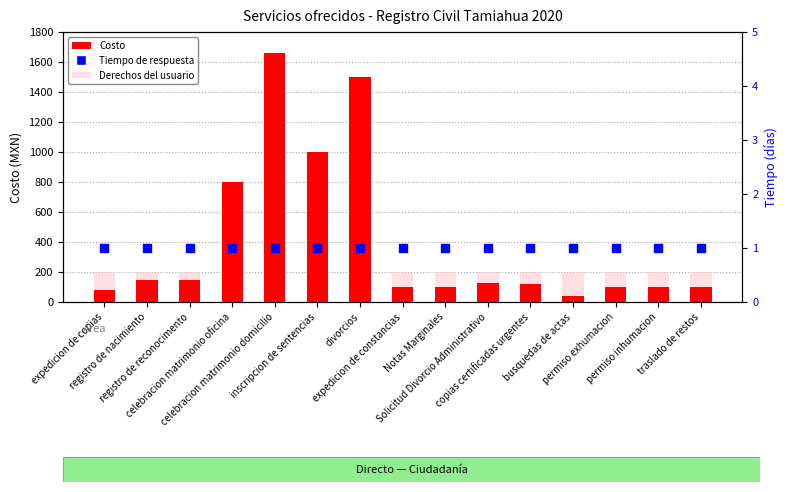

At which category is the sum across all series the highest?

celebracion matrimonio domicilio